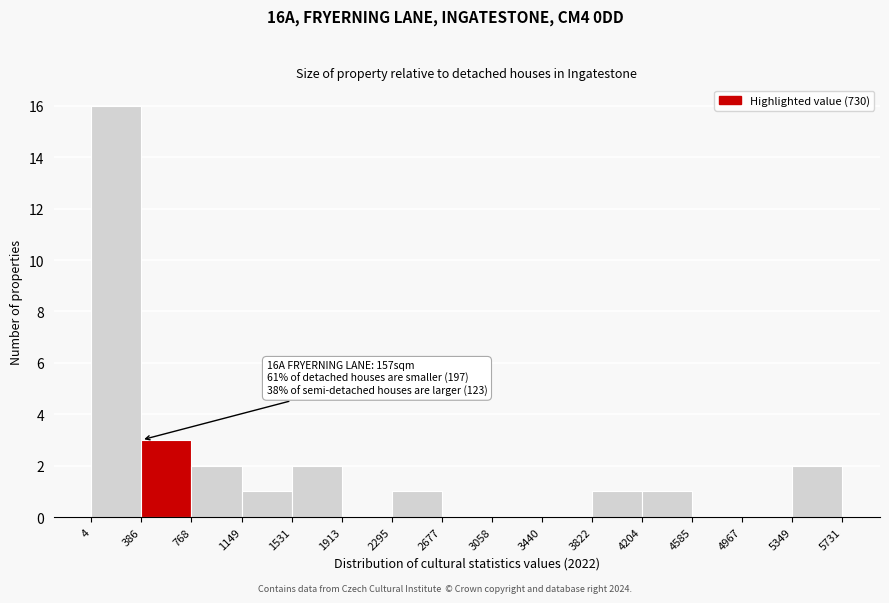

Which range on the x-axis has the tallest bar?

4 to 386